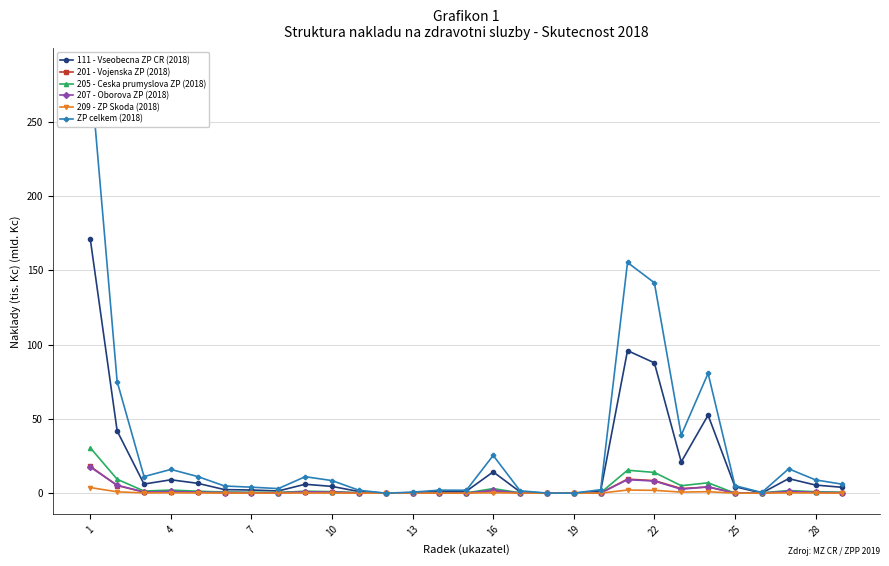

How many values in the ZP celkem (2018) series exceed 6?

15